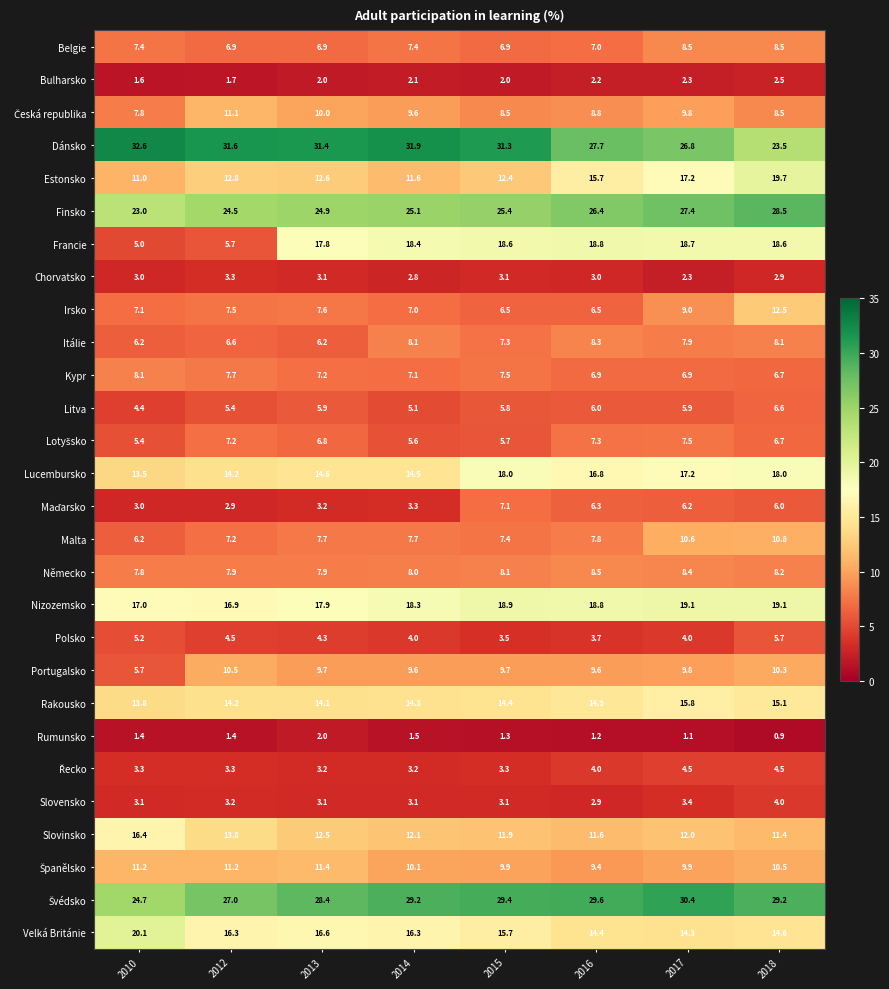

Read the Finsko value at 2014.

25.1